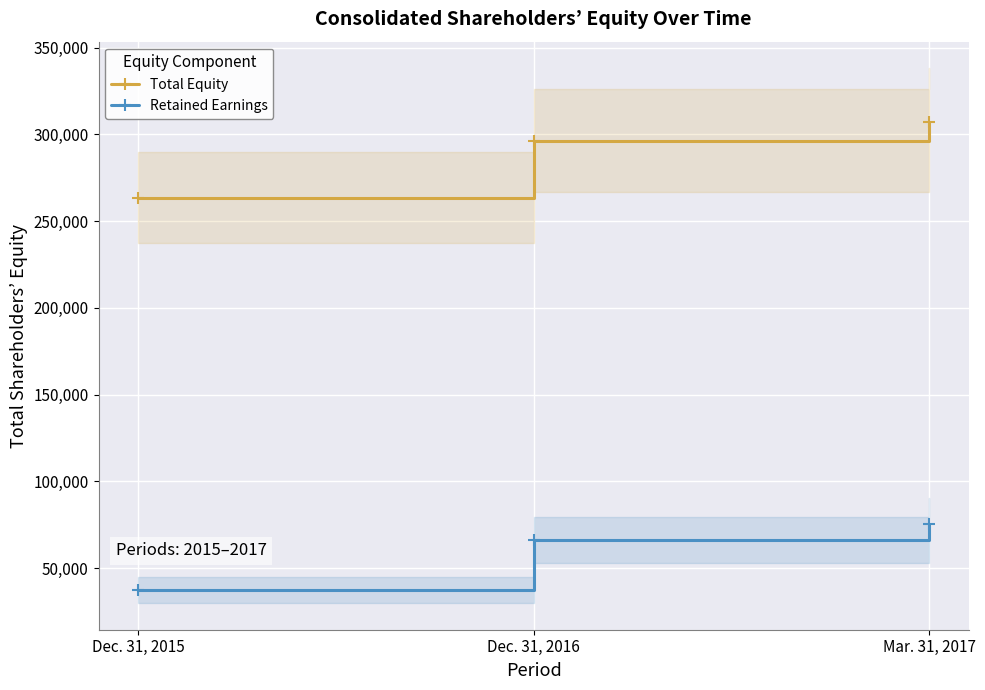

What is the approximate value of Total Equity at Dec. 31, 2015, to the nearest 50?

263450